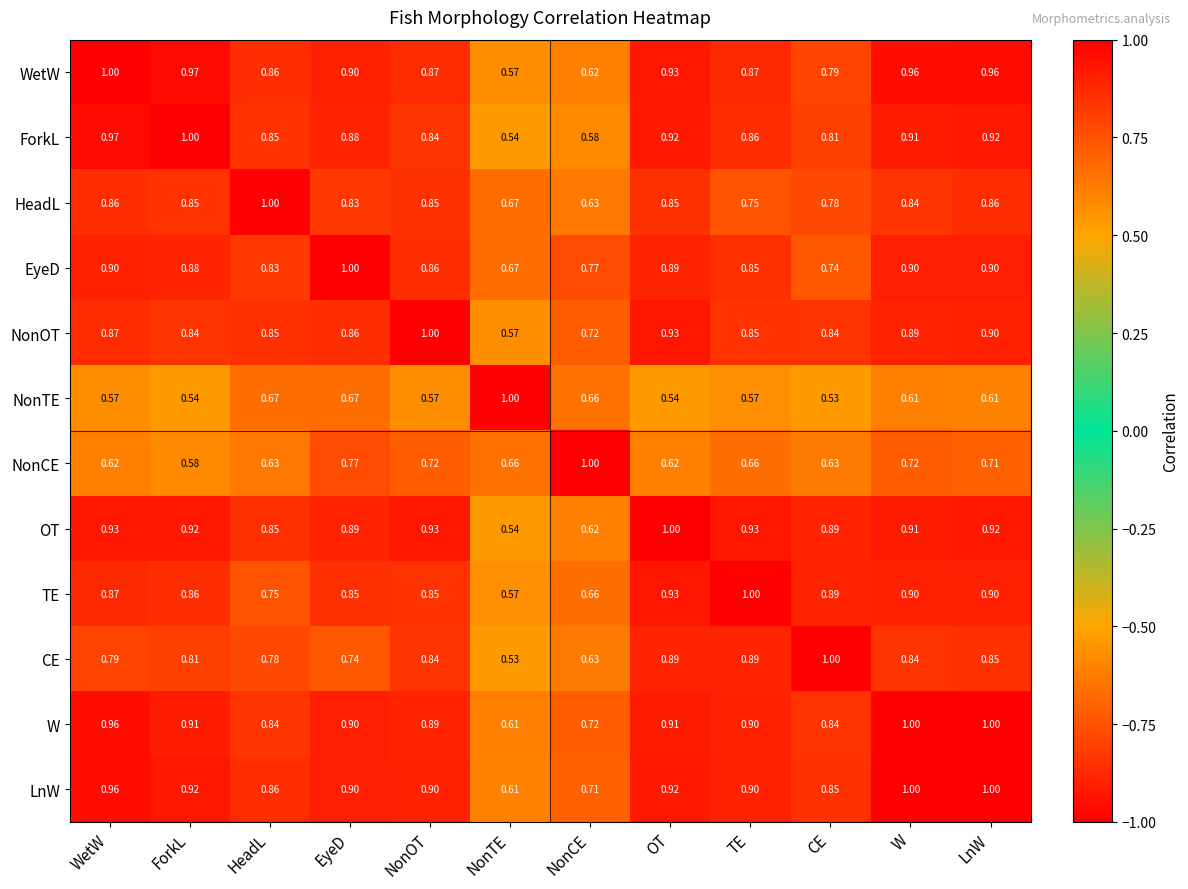

At which category is the sum across all series the highest?

LnW